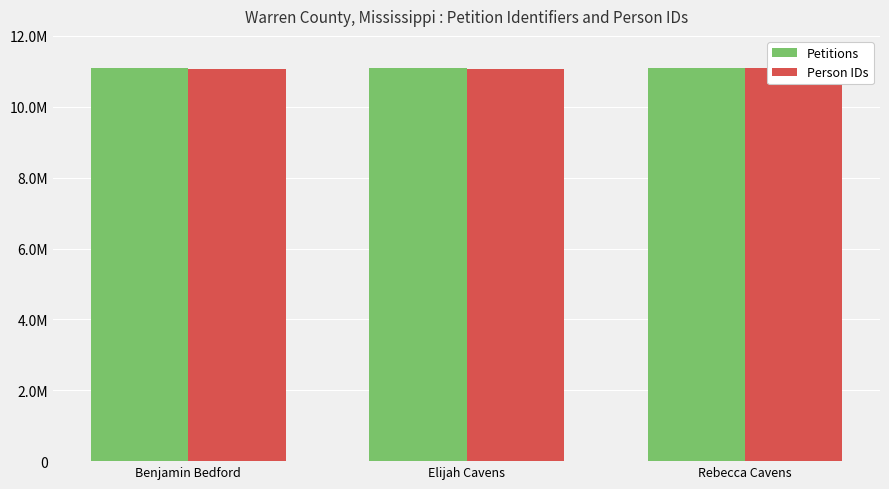

What is the average value of the Person IDs series?

11074699.4